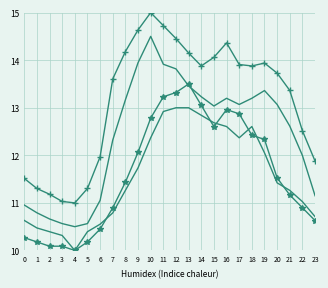

Reading left to right, what are all the values shown in this chart?

A Station Allocation: 10.6	10.5	10.4	10.3	10.0	10.4	10.6	10.8	11.3	11.7	12.4	12.9	13.0	13.0	12.8	12.7	12.6	12.4	12.6	12.1	11.4	11.3	11.0	10.7
A Station Actuals: 10.3	10.2	10.1	10.1	10.0	10.2	10.4	10.9	11.4	12.1	12.8	13.2	13.3	13.5	13.1	12.6	13.0	12.9	12.4	12.3	11.5	11.2	10.9	10.6
SRS Peenya Allocation: 11.0	10.8	10.7	10.6	10.5	10.6	11.1	12.3	13.2	13.9	14.5	13.9	13.8	13.5	13.2	13.0	13.2	13.1	13.2	13.4	13.1	12.6	12.0	11.2
SRS Peenya Actuals: 11.5	11.3	11.2	11.0	11.0	11.3	12.0	13.6	14.2	14.6	15.0	14.7	14.5	14.2	13.9	14.1	14.4	13.9	13.9	13.9	13.7	13.4	12.5	11.9